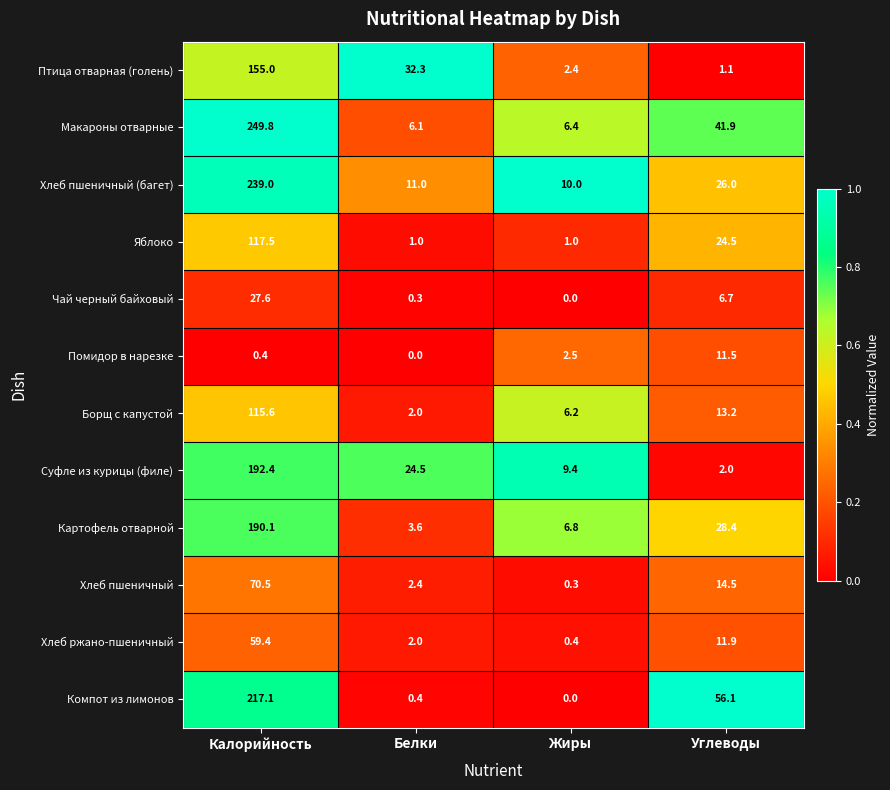

List the series in order of their peak value, highest first.

Макароны отварные, Хлеб пшеничный (багет), Компот из лимонов, Суфле из курицы (филе), Картофель отварной, Птица отварная (голень), Яблоко, Борщ с капустой, Хлеб пшеничный, Хлеб ржано-пшеничный, Чай черный байховый, Помидор в нарезке